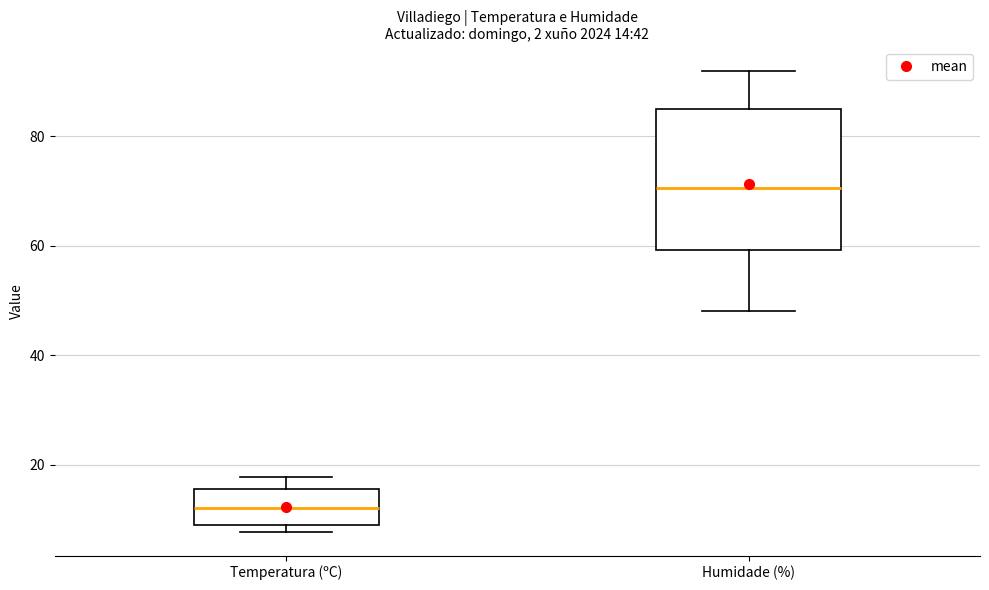

Comparing the boxes themselves (not the whiskers), which one is the tallest?

Humidade (%)